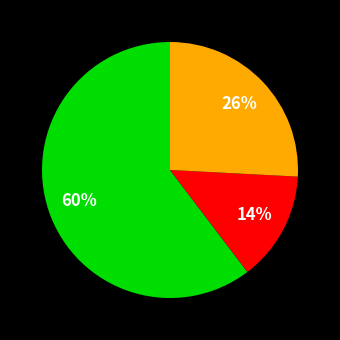

To the nearest percent, what is the difference between the largest and smallest slice percentages?

46%